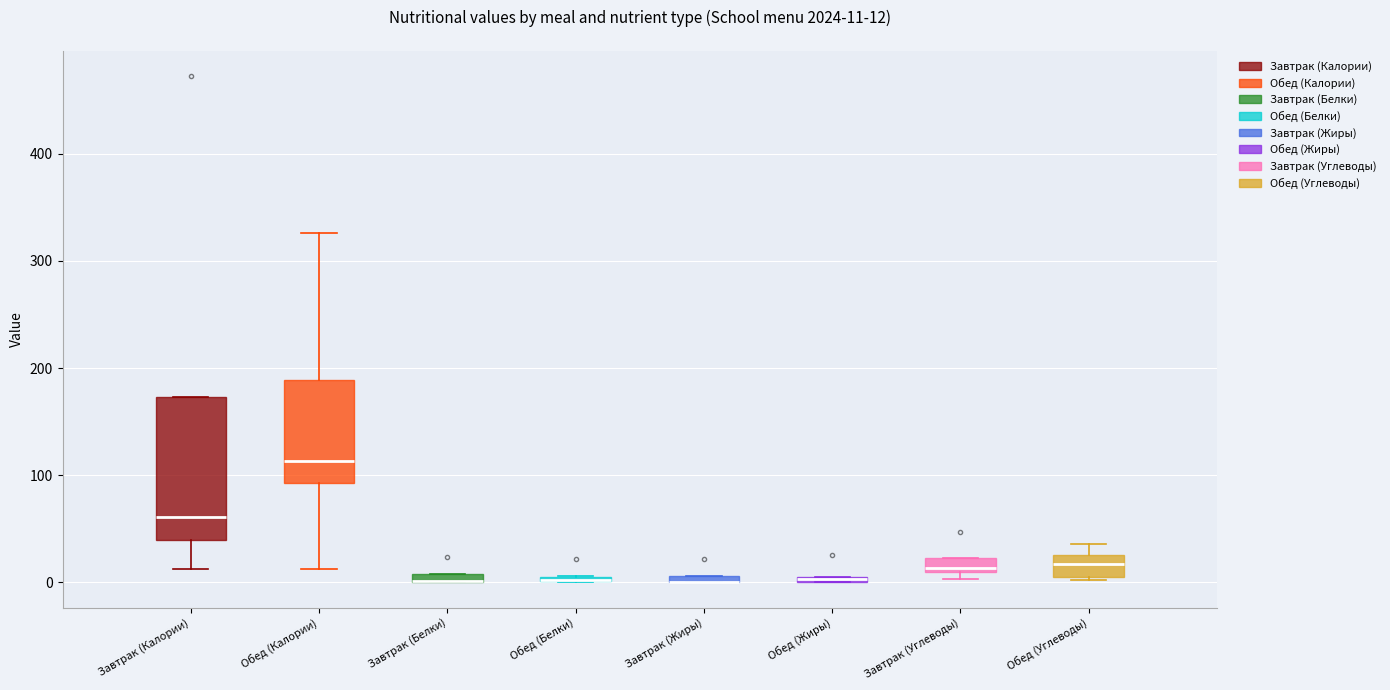

Comparing the boxes themselves (not the whiskers), which one is the tallest?

Завтрак (Калории)